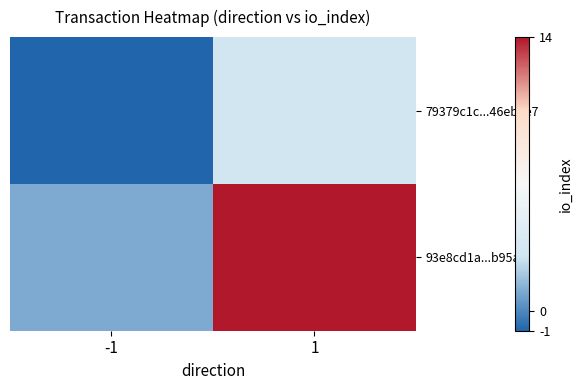

Which category has the highest value across all series?

1